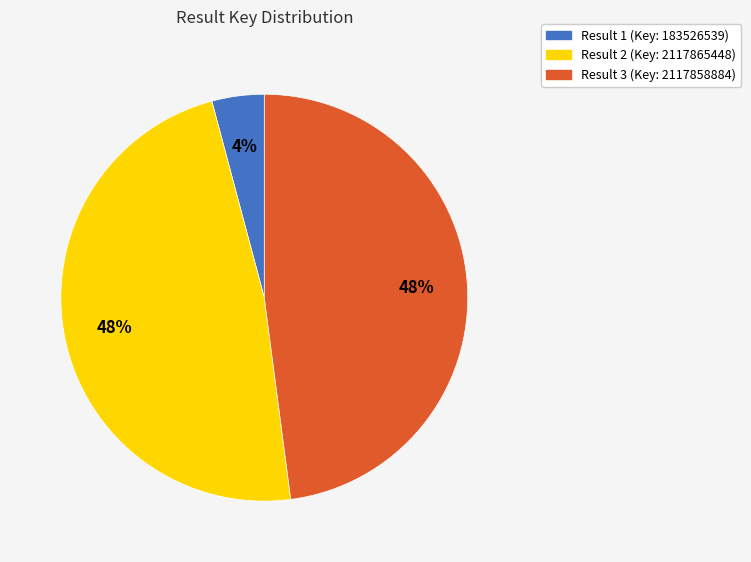

To the nearest percent, what is the difference between the largest and smallest slice percentages?

44%